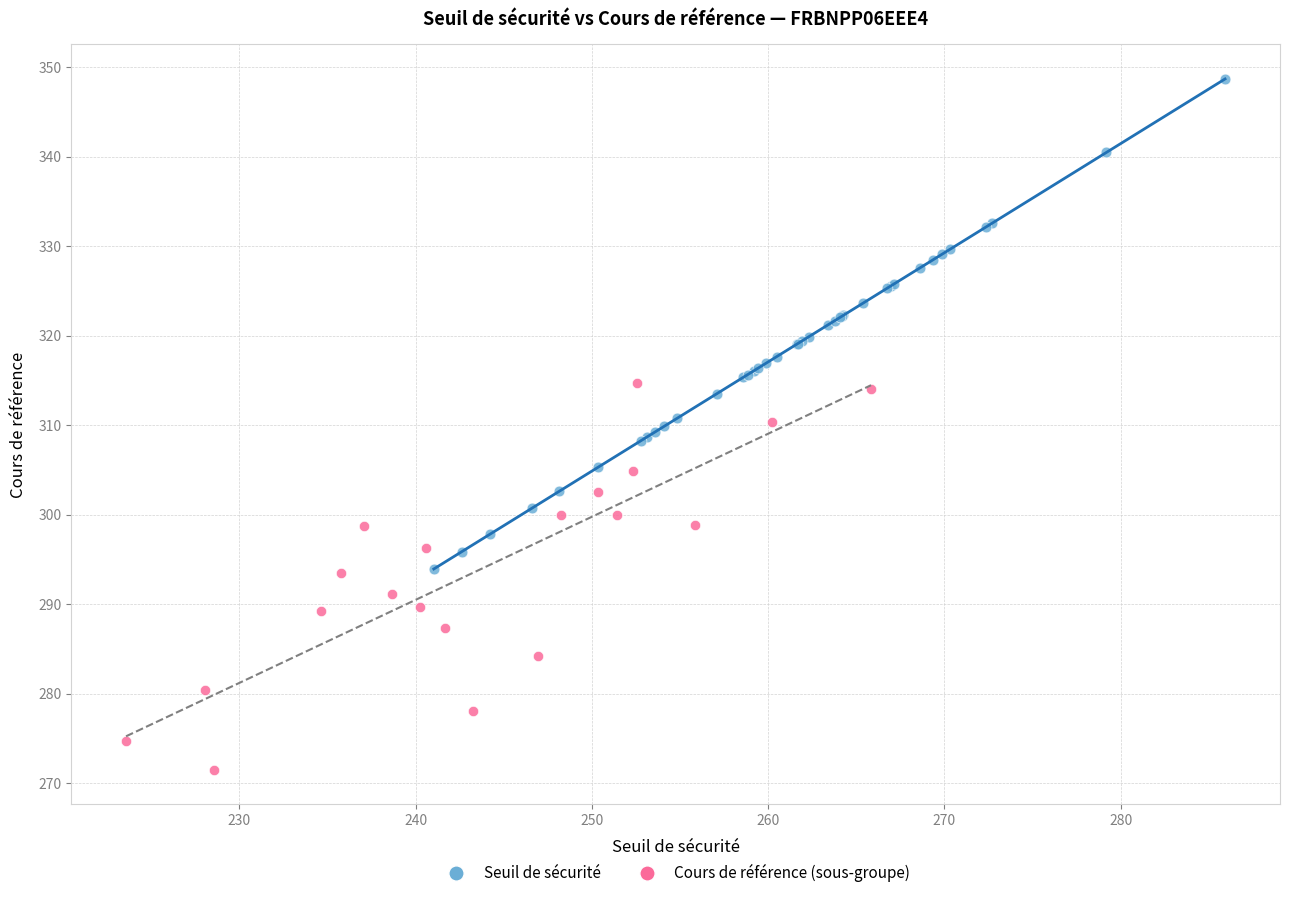

Which series reaches the minimum Y coordinate?

Cours de référence (sous-groupe)